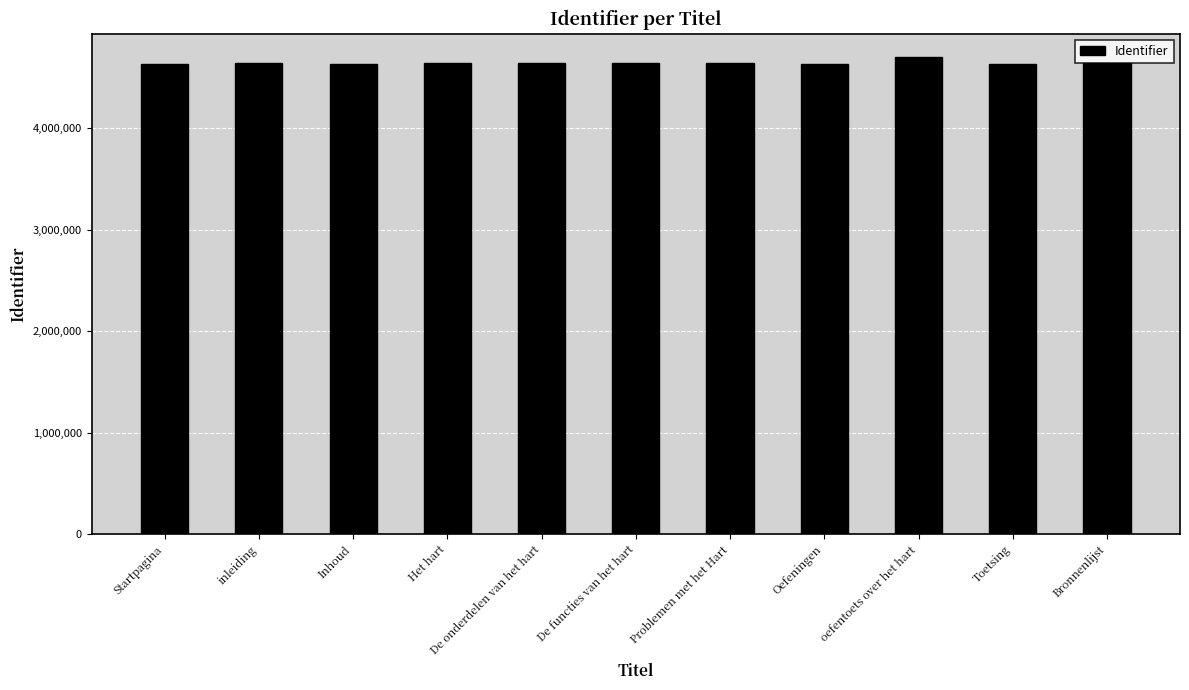

What is the average value?

4641364